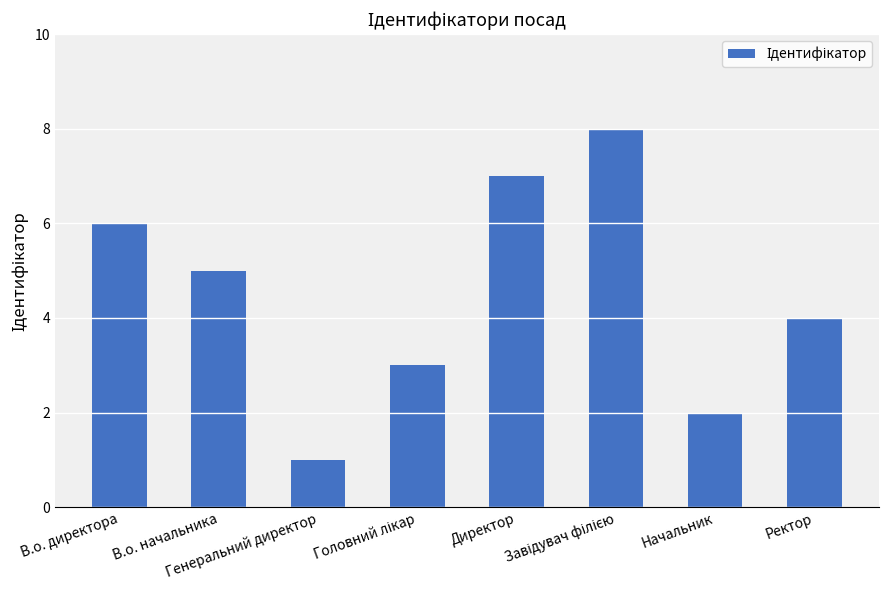

What is the sum of all values?

36